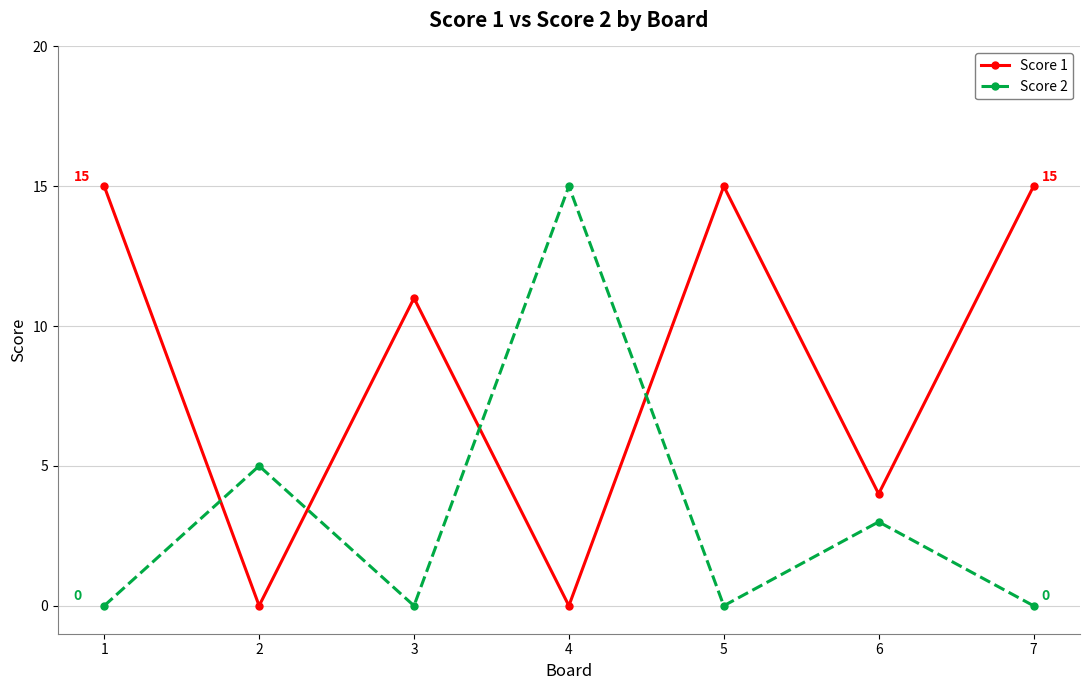

Count the number of data series in this chart.

2